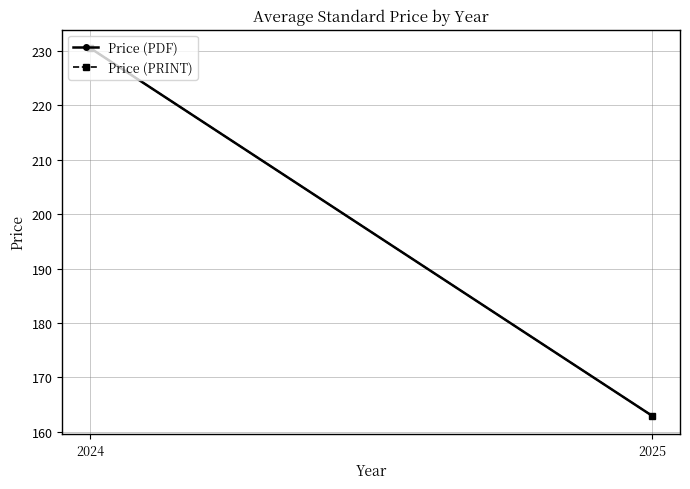

Between 2024 and 2025, which series saw the biggest shift?

Price (PDF)